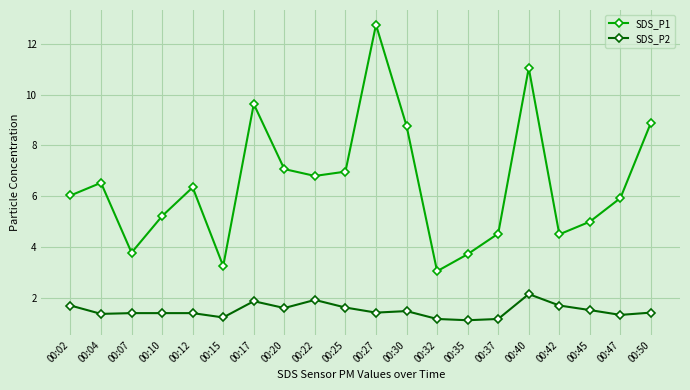

True or false: SDS_P2 and SDS_P1 intersect in this chart.

False